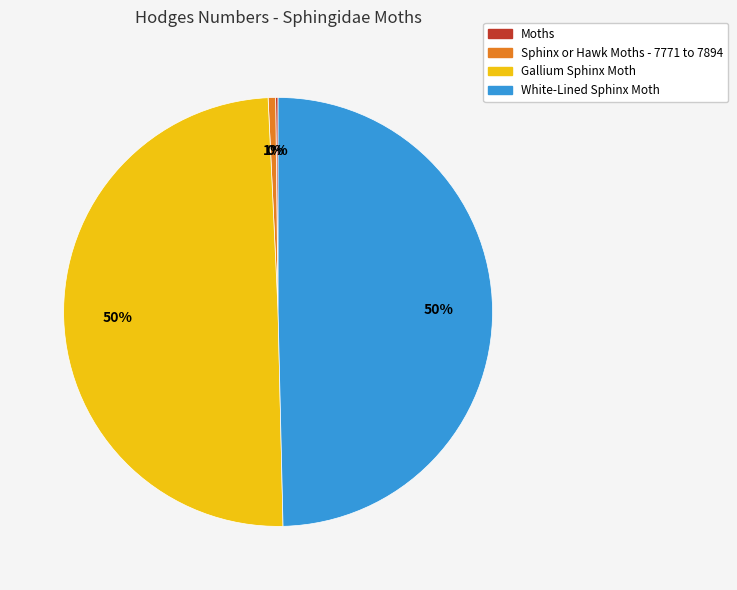

Does any single category account for the majority?

No